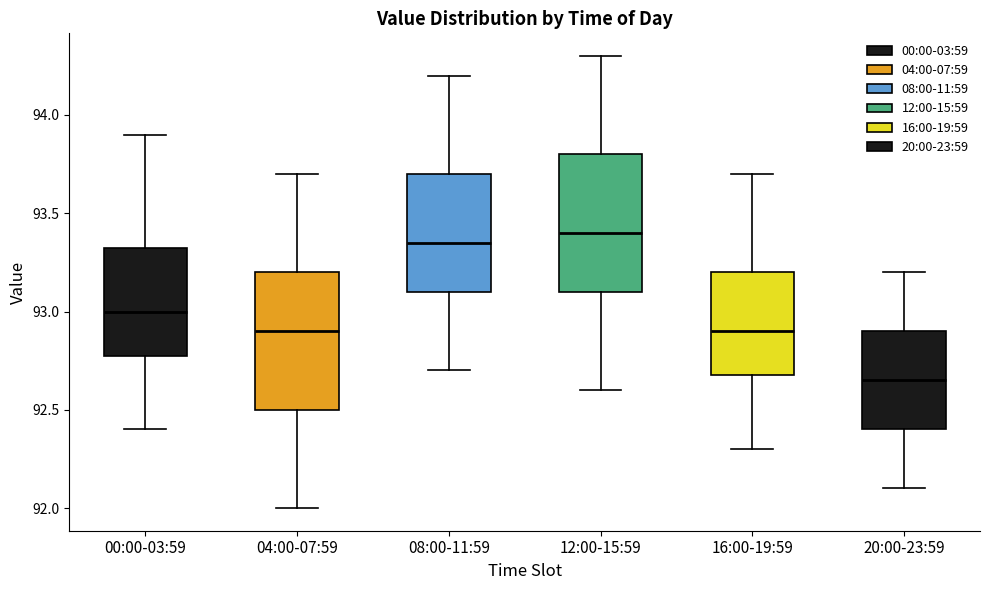

Reading left to right, read every box against the y-axis: the position of its median line, the range the box covers, and the ends of its whiskers. The values are not printed on the chart, so give them approximately, as read against the axis.

00:00-03:59: median 93.00, box 92.80 to 93.35, whiskers 92.40 to 93.90
04:00-07:59: median 92.90, box 92.50 to 93.20, whiskers 92.00 to 93.70
08:00-11:59: median 93.35, box 93.10 to 93.70, whiskers 92.70 to 94.20
12:00-15:59: median 93.40, box 93.10 to 93.80, whiskers 92.60 to 94.30
16:00-19:59: median 92.90, box 92.70 to 93.20, whiskers 92.30 to 93.70
20:00-23:59: median 92.65, box 92.40 to 92.90, whiskers 92.10 to 93.20